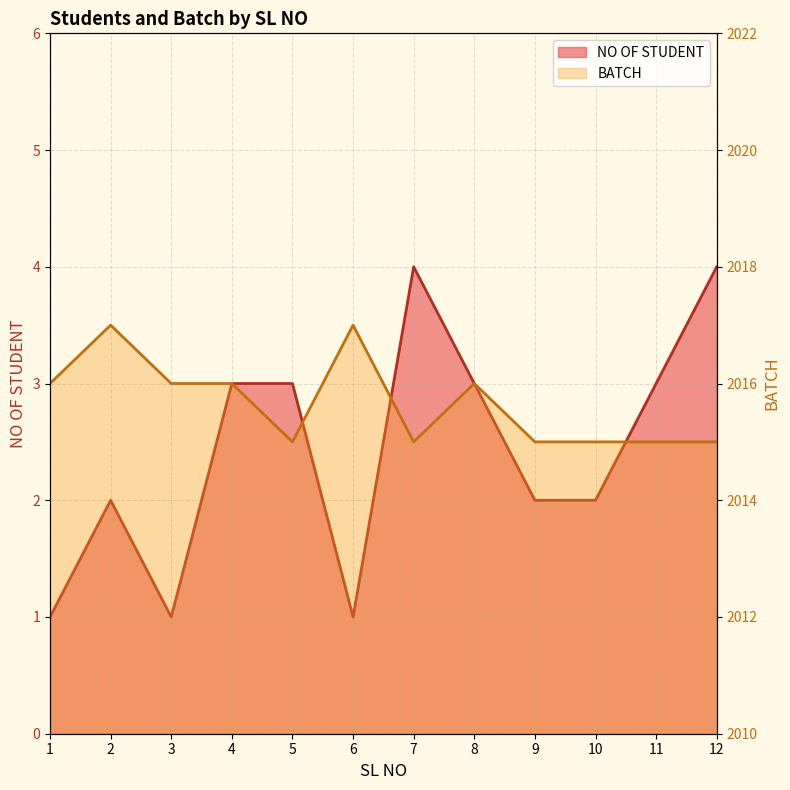

The BATCH series shows 2016 at 1. True or false?

True